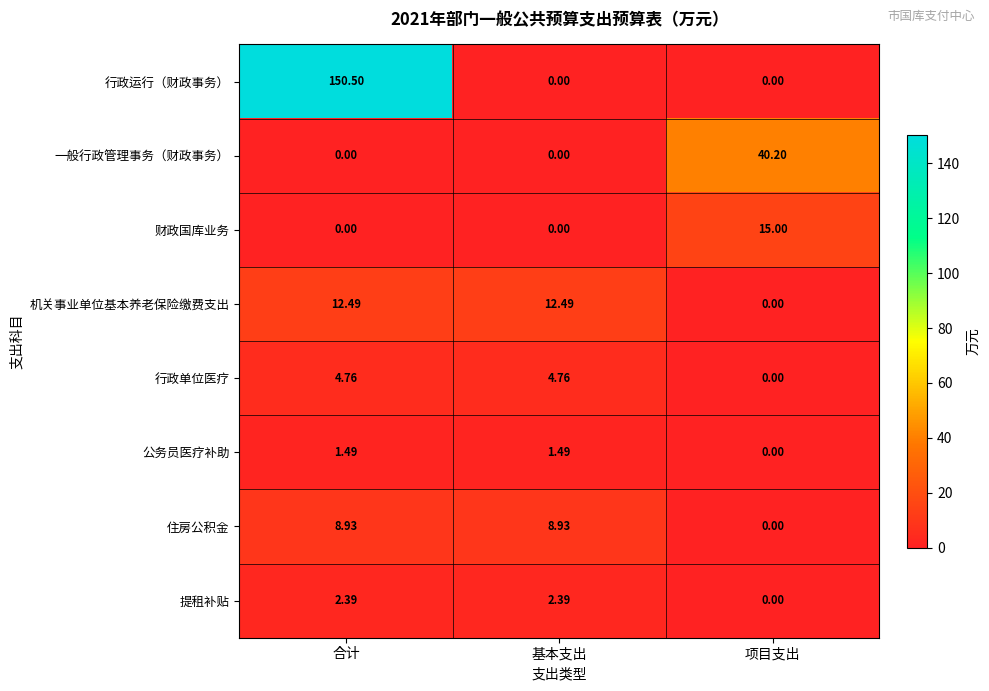

Which category has the lowest value in the 机关事业单位基本养老保险缴费支出 series?

项目支出